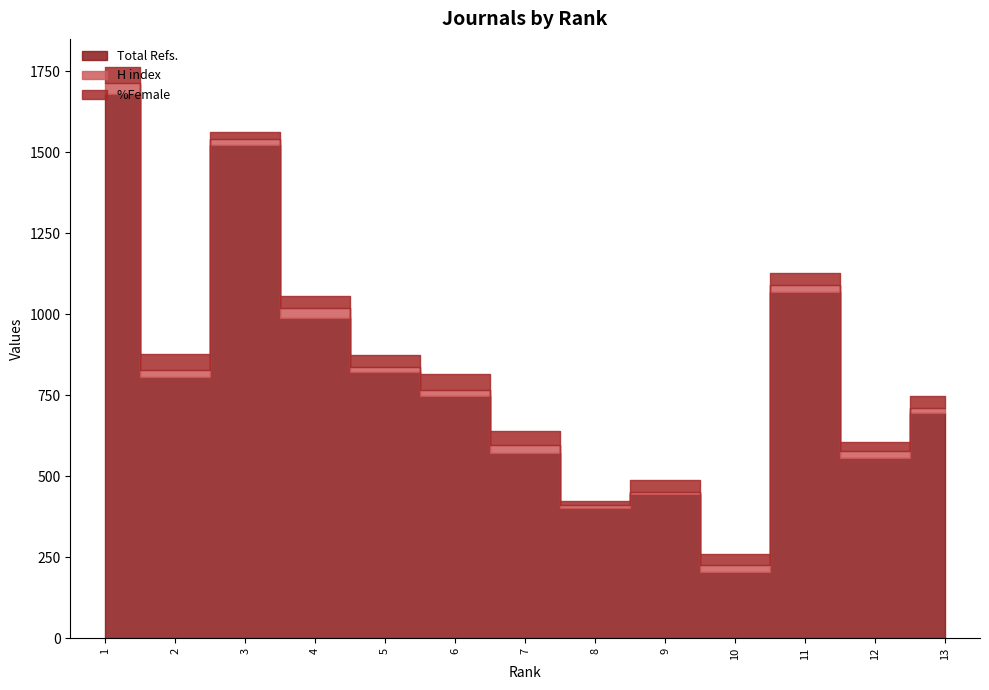

Reading left to right, what are all the values shown in this chart?

Total Refs.: 1679	806	1523	990	823	748	571	402	445	204	1070	556	695
H index: 34	21	18	30	13	19	26	9	6	21	21	21	16
%Female: 49	52	23	38	38	50	42	12	38	34	38	30	38